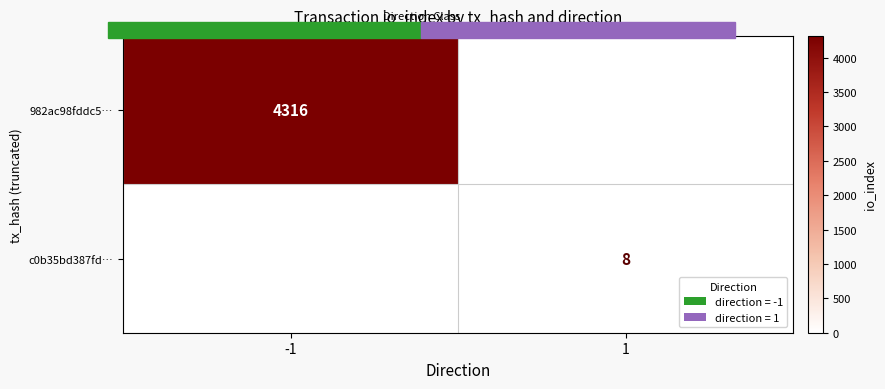

What is the sum of all c0b35bd387fd… values?

8